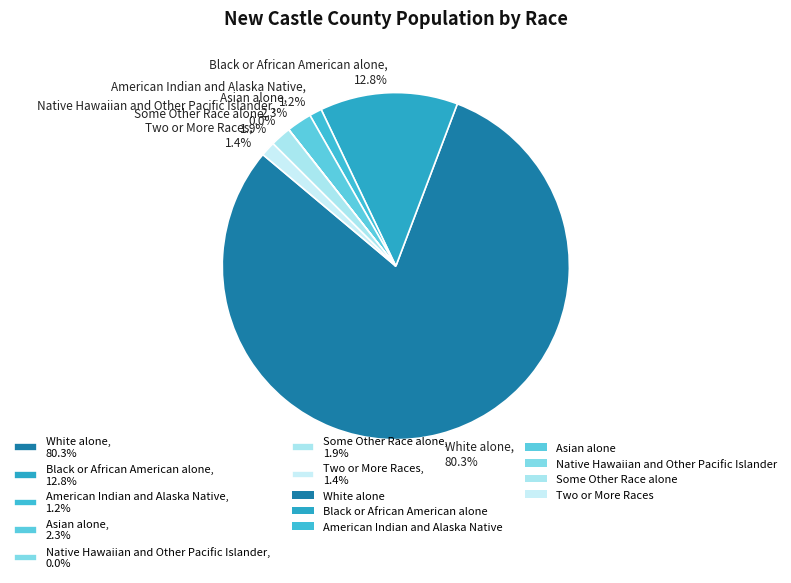

Combined, do White alone and Two or More Races account for over 50%?

Yes